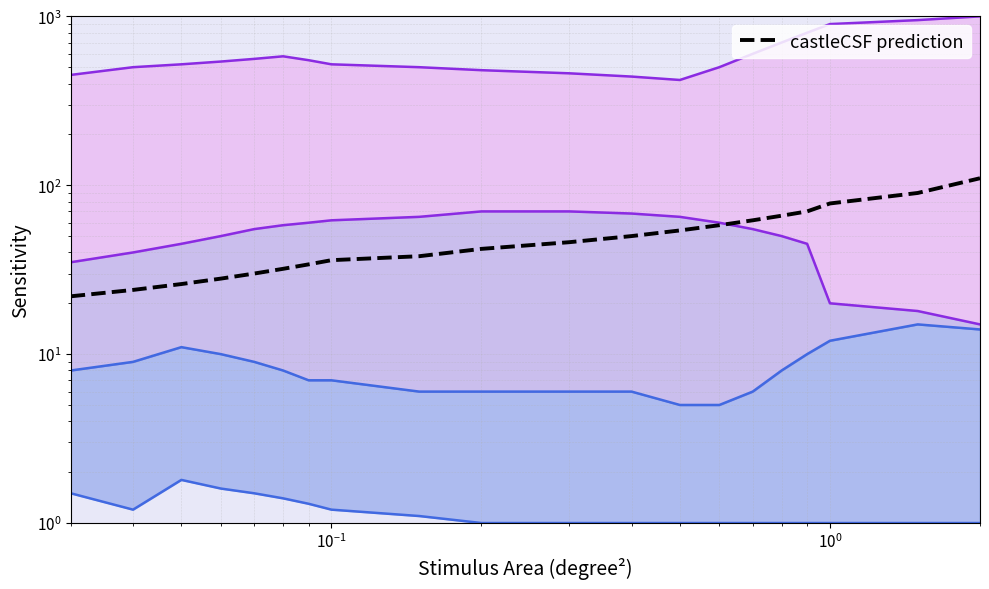

What is the difference between the maximum and second lowest values in the upper_bound series?

560.0